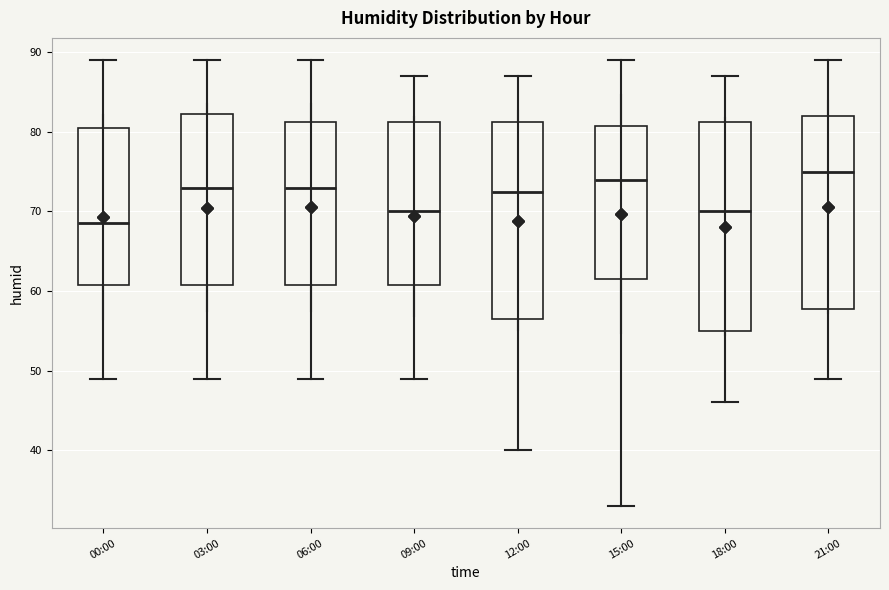

Reading left to right, transcribe this box plot: for each box, give where its median line is, the range the box spans, and where its two whiskers end, as read against the y-axis. The values are not printed on the chart, so give them approximately, as read against the axis.

00:00: median 69, box 61 to 81, whiskers 49 to 89
03:00: median 73, box 61 to 82, whiskers 49 to 89
06:00: median 73, box 61 to 81, whiskers 49 to 89
09:00: median 70, box 61 to 81, whiskers 49 to 87
12:00: median 73, box 57 to 81, whiskers 40 to 87
15:00: median 74, box 62 to 81, whiskers 33 to 89
18:00: median 70, box 55 to 81, whiskers 46 to 87
21:00: median 75, box 58 to 82, whiskers 49 to 89